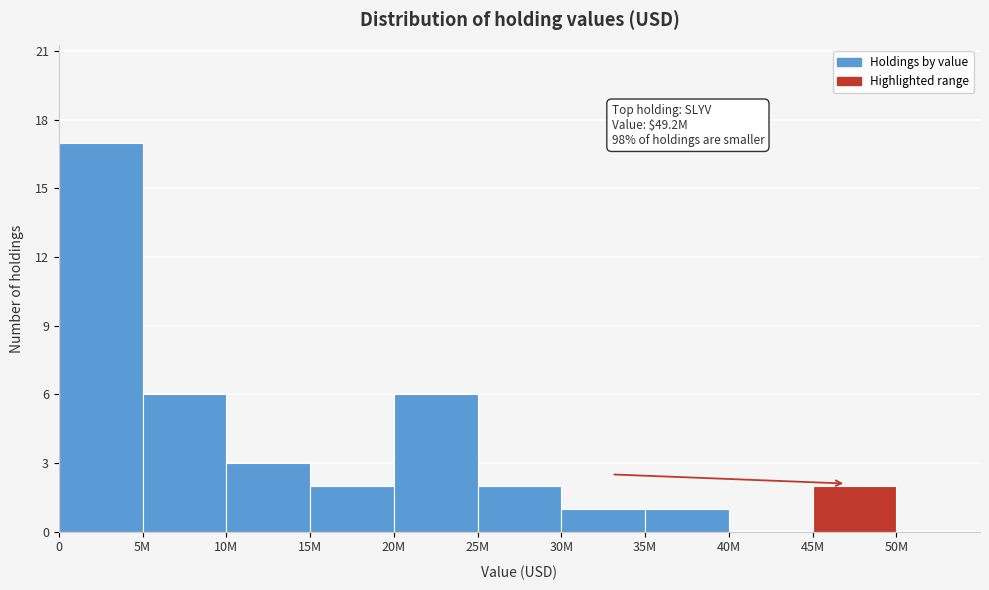

Reading right to left, list all the values displayed in this chart.

50M=0	45M=2	40M=0	35M=1	30M=1	25M=2	20M=6	15M=2	10M=3	5M=6	0=17